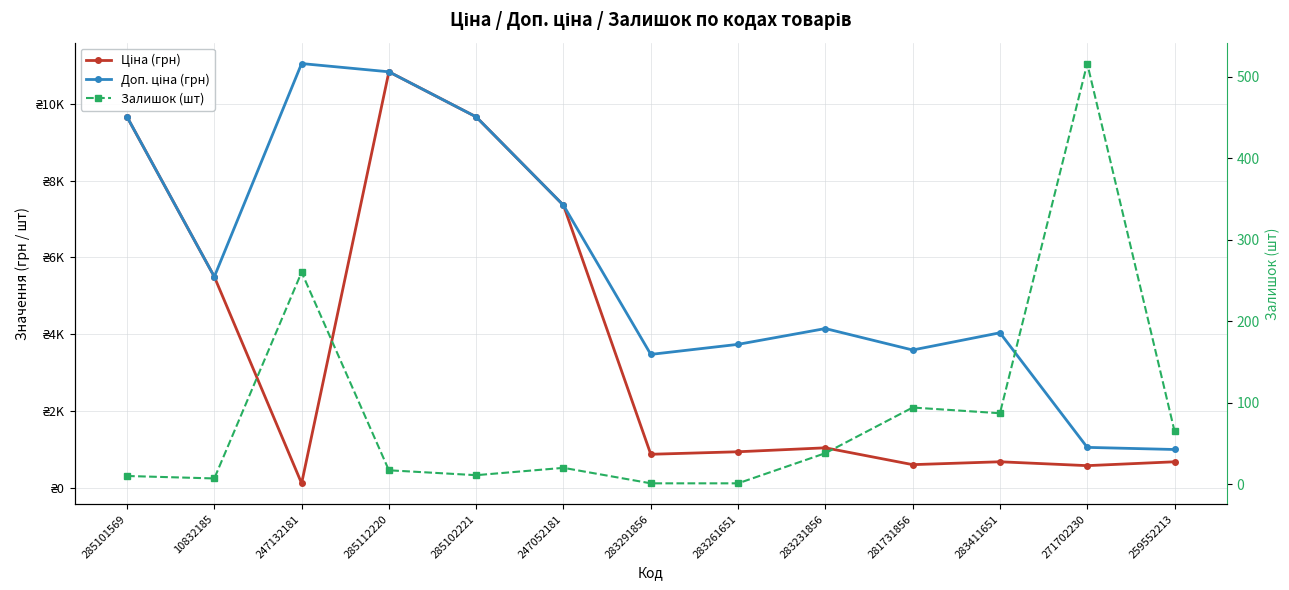

What is the highest value of the Ціна (грн) series?

10840.1